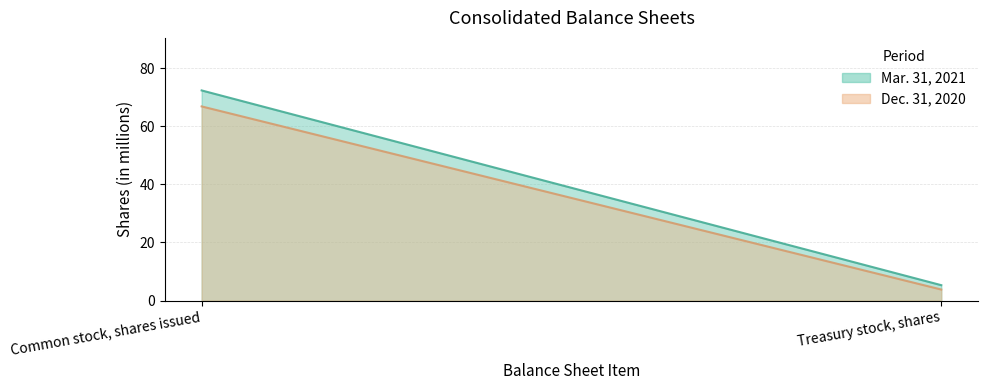

What is the sum of all Mar. 31, 2021 values?

77.6